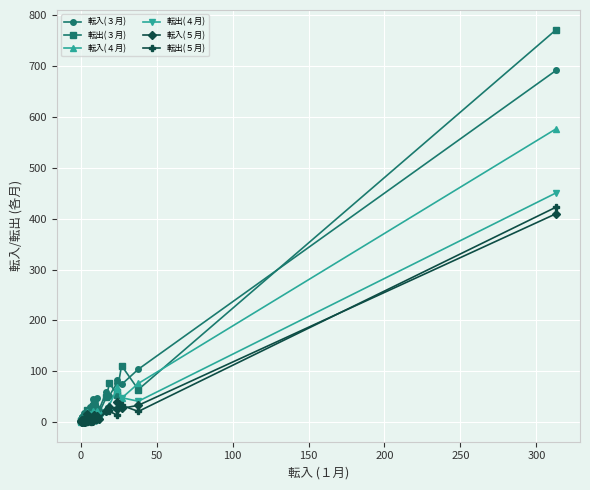

What is the total value across all series at 0?

19